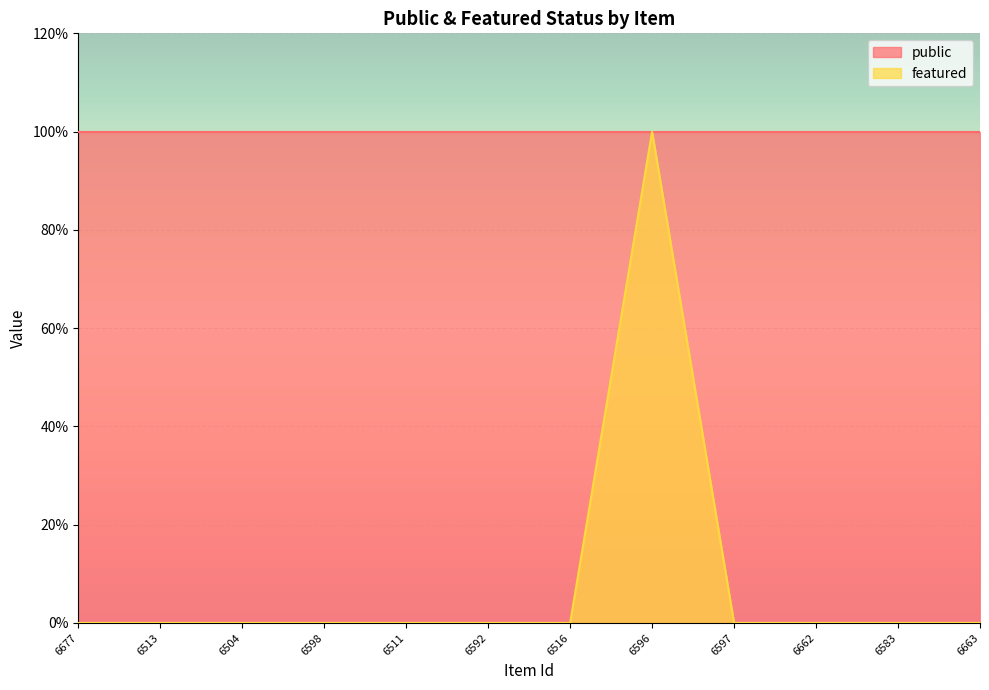

Reading left to right, extract all data points from this chart.

6677=0	6513=0	6504=0	6598=0	6511=0	6592=0	6516=0	6596=1	6597=0	6662=0	6583=0	6663=0